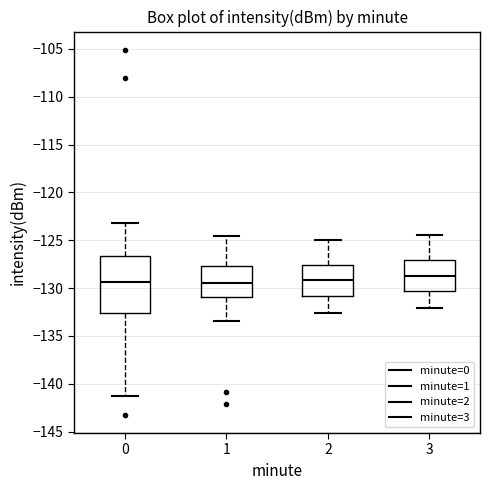

Comparing the boxes themselves (not the whiskers), which one is the tallest?

0